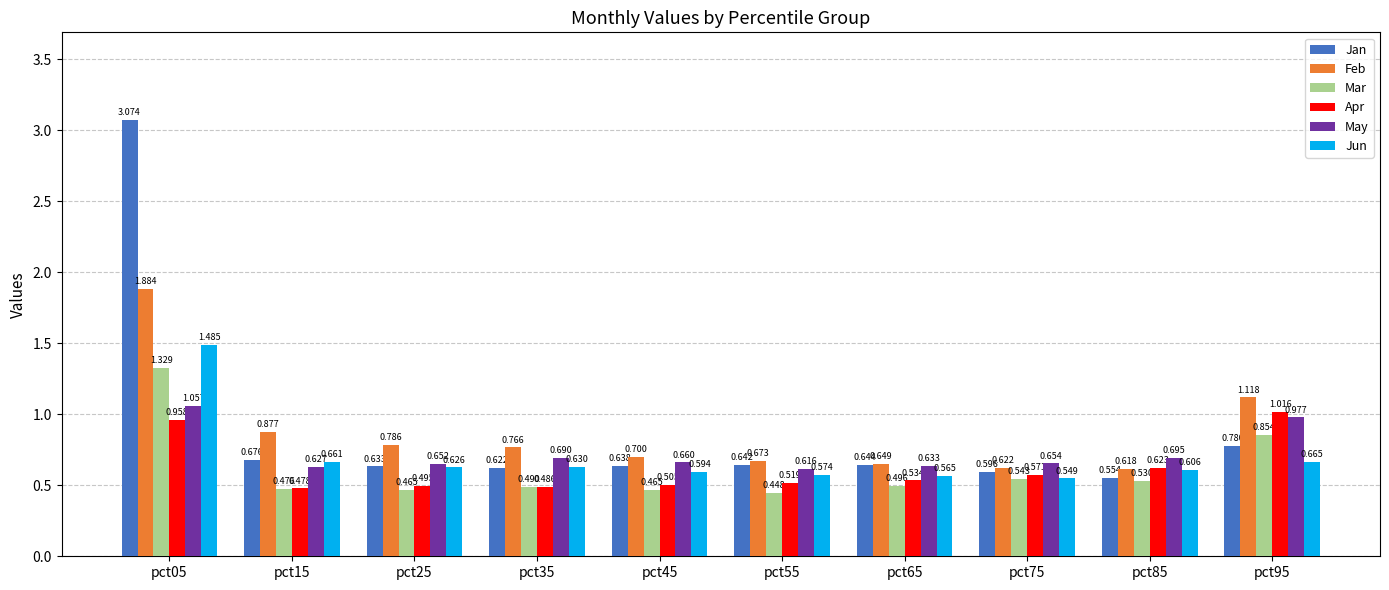

Count the number of data series in this chart.

6